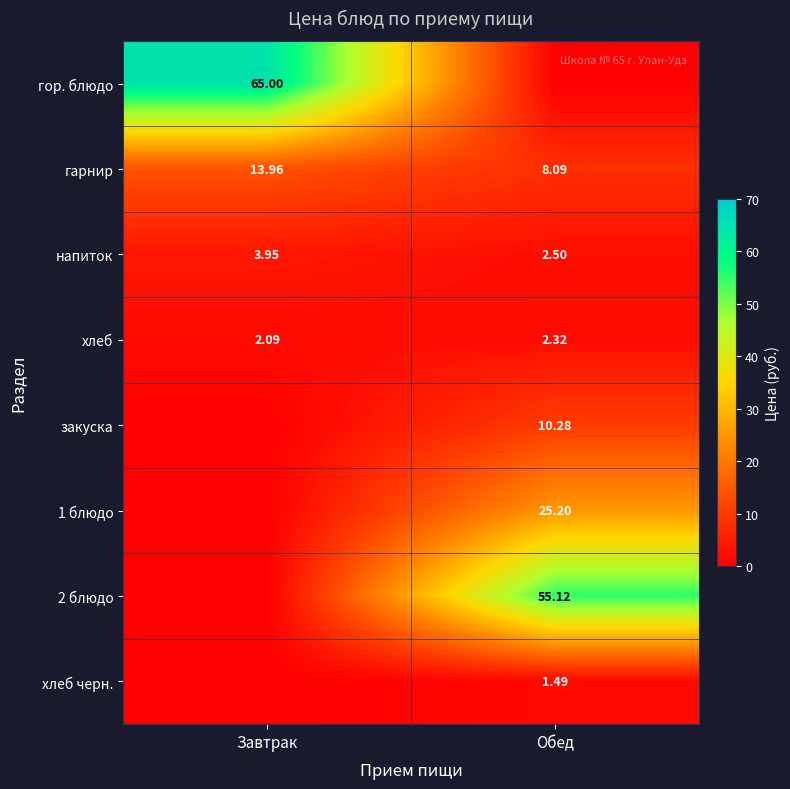

At which label does хлеб reach its minimum?

Завтрак